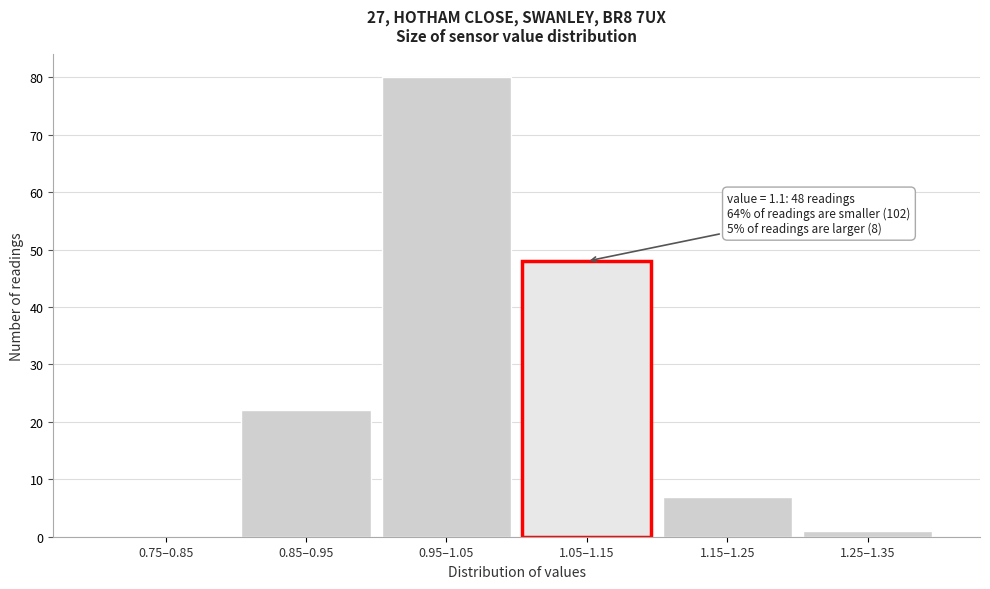

Reading left to right, extract all data points from this chart.

0.75–0.85=0	0.85–0.95=22	0.95–1.05=80	1.05–1.15=48	1.15–1.25=7	1.25–1.35=1